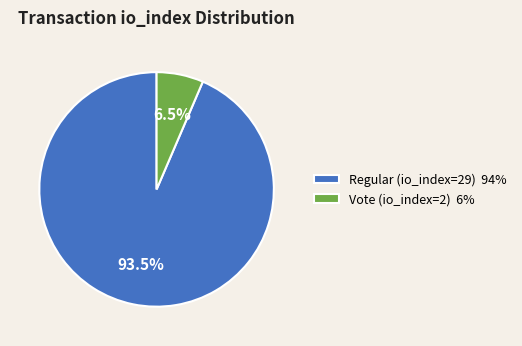

Does Regular (io_index=29) account for over 50% of the chart?

Yes